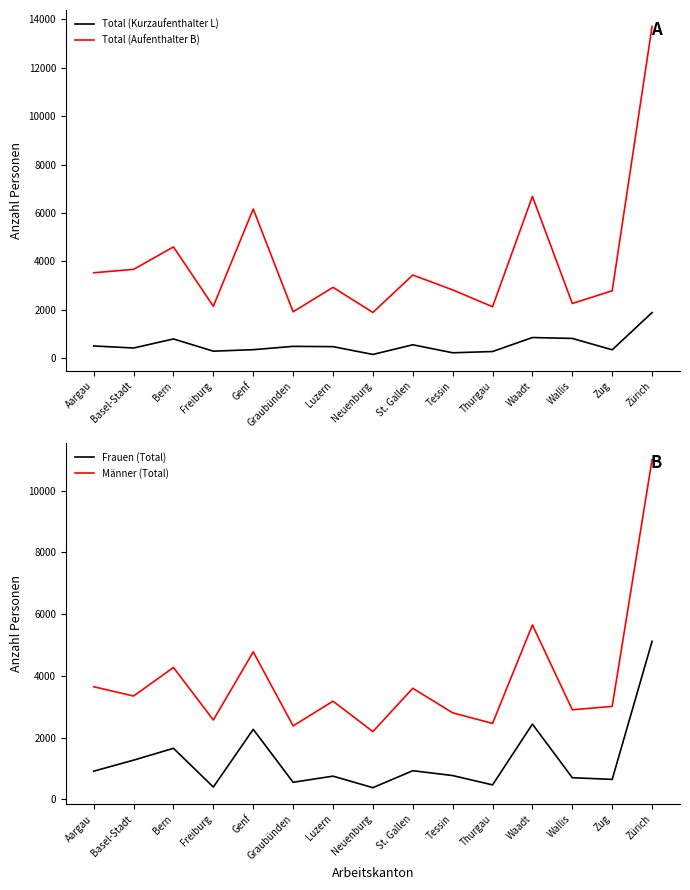

The value of Total (Kurzaufenthalter L) at Zug is 567. True or false?

False